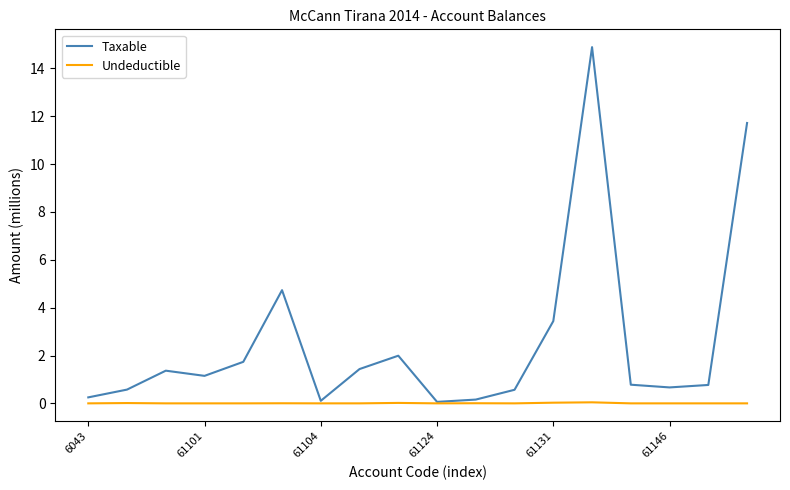

How many lines are shown in the chart?

2